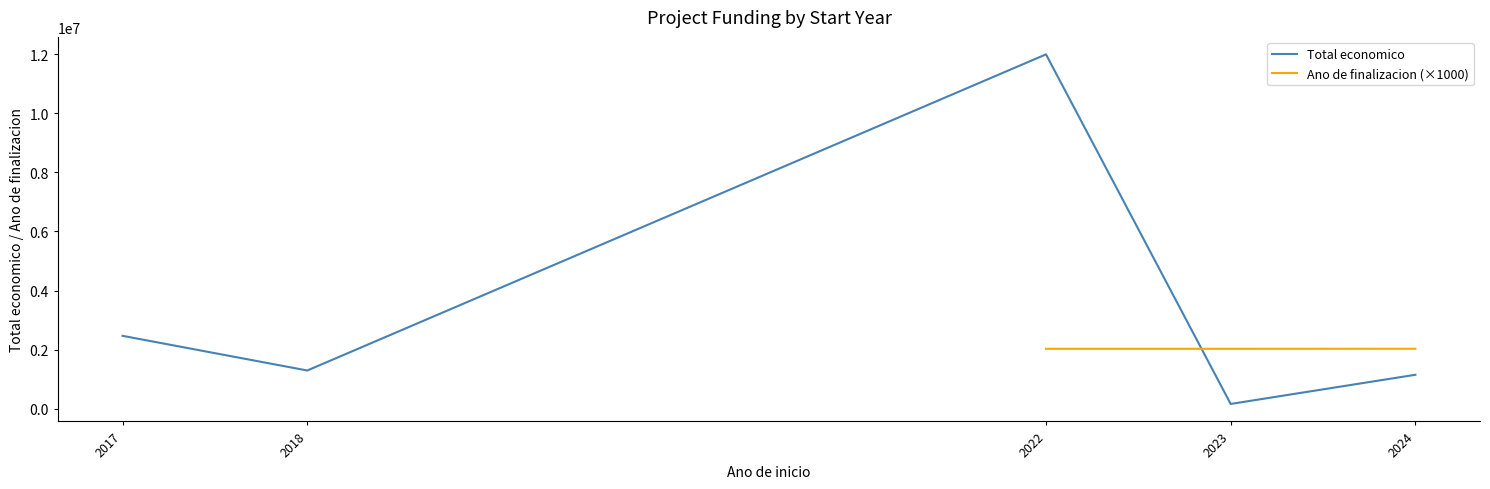

The value of Total economico at 2017 is 2464572.0. True or false?

True